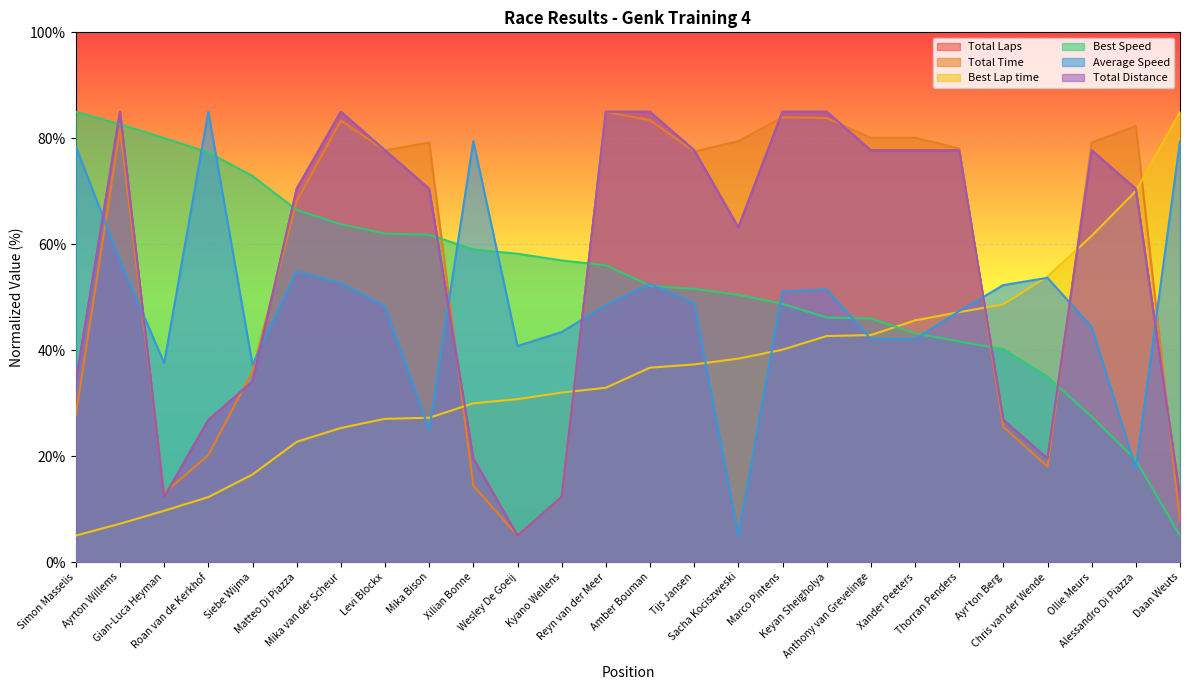

What is the average value of the Total Time series?

56.3